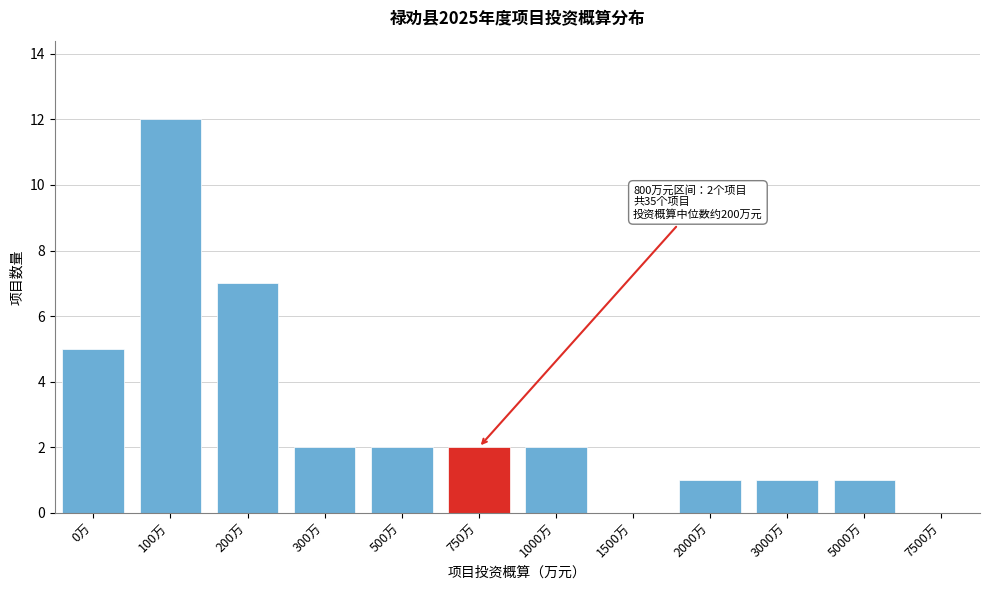

Reading left to right, list all the values displayed in this chart.

0万=5	100万=12	200万=7	300万=2	500万=2	750万=2	1000万=2	1500万=0	2000万=1	3000万=1	5000万=1	7500万=0